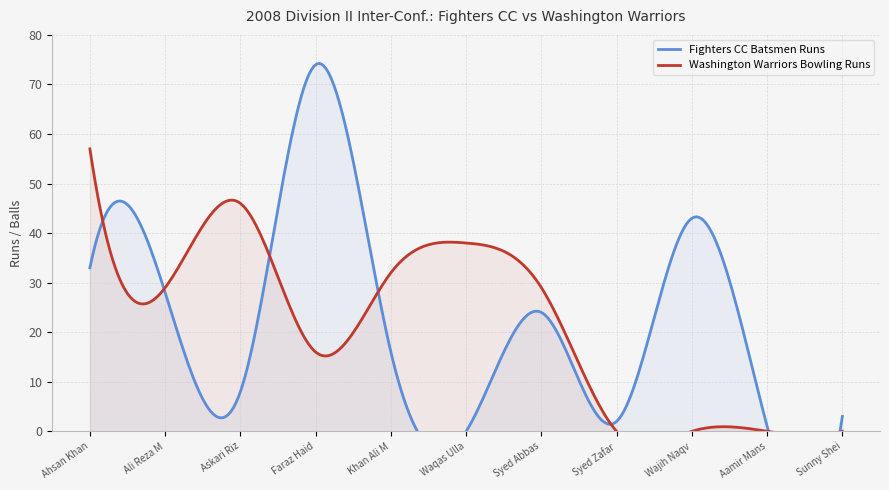

What is the value of the Fighters CC Batsmen Runs point at the 2nd from the left?

28